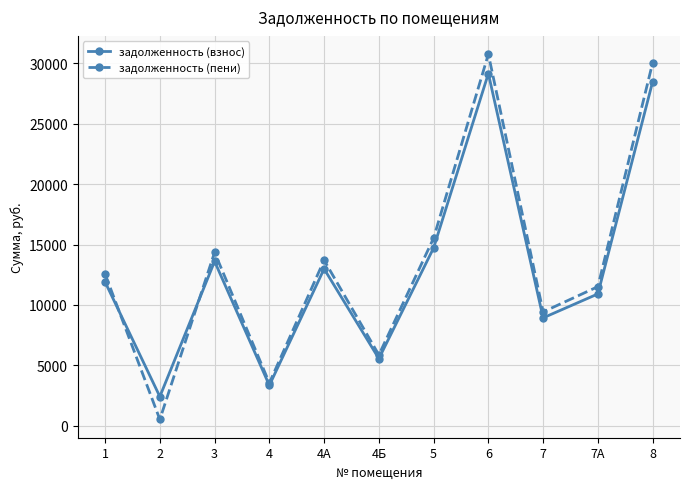

What is the total value across all series at 3?

27961.6